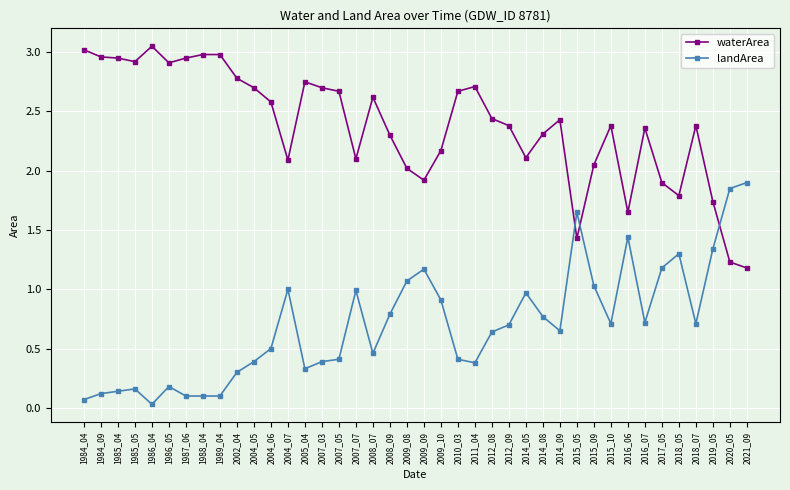

What is the sum of all waterArea values?

95.3